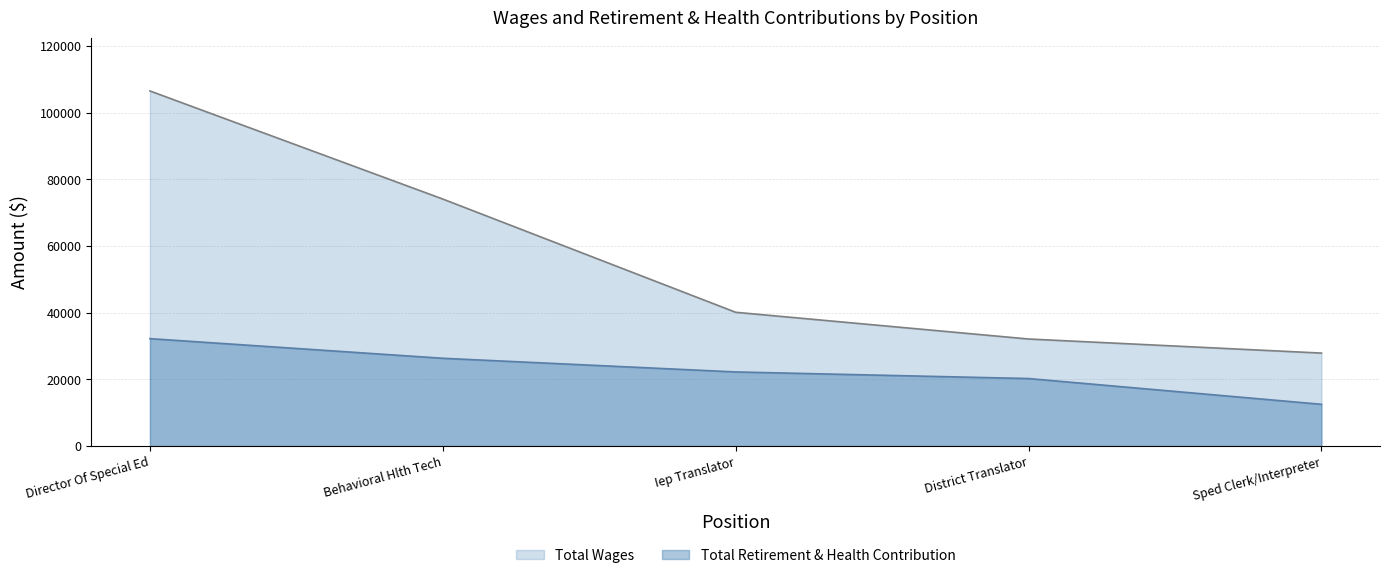

What are all the series names shown in the legend?

Total Wages, Total Retirement & Health Contribution